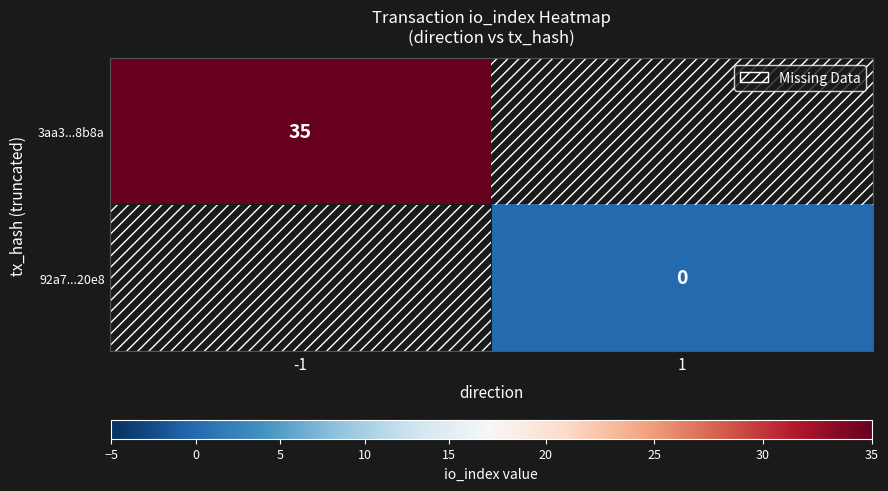

The 3aa3...8b8a series shows 35 at -1. True or false?

True